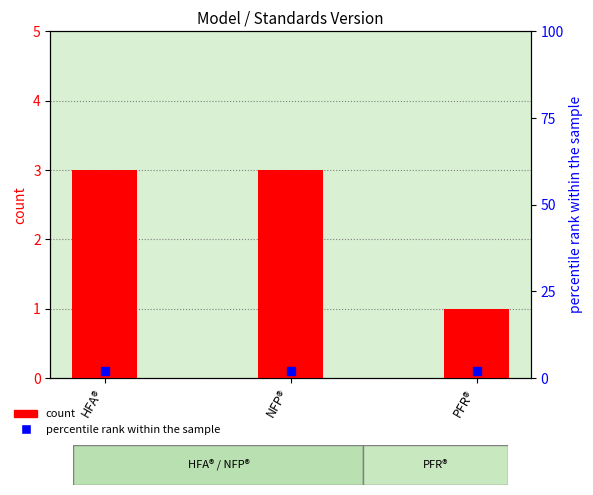

Which series has the largest Y range (max minus min)?

count